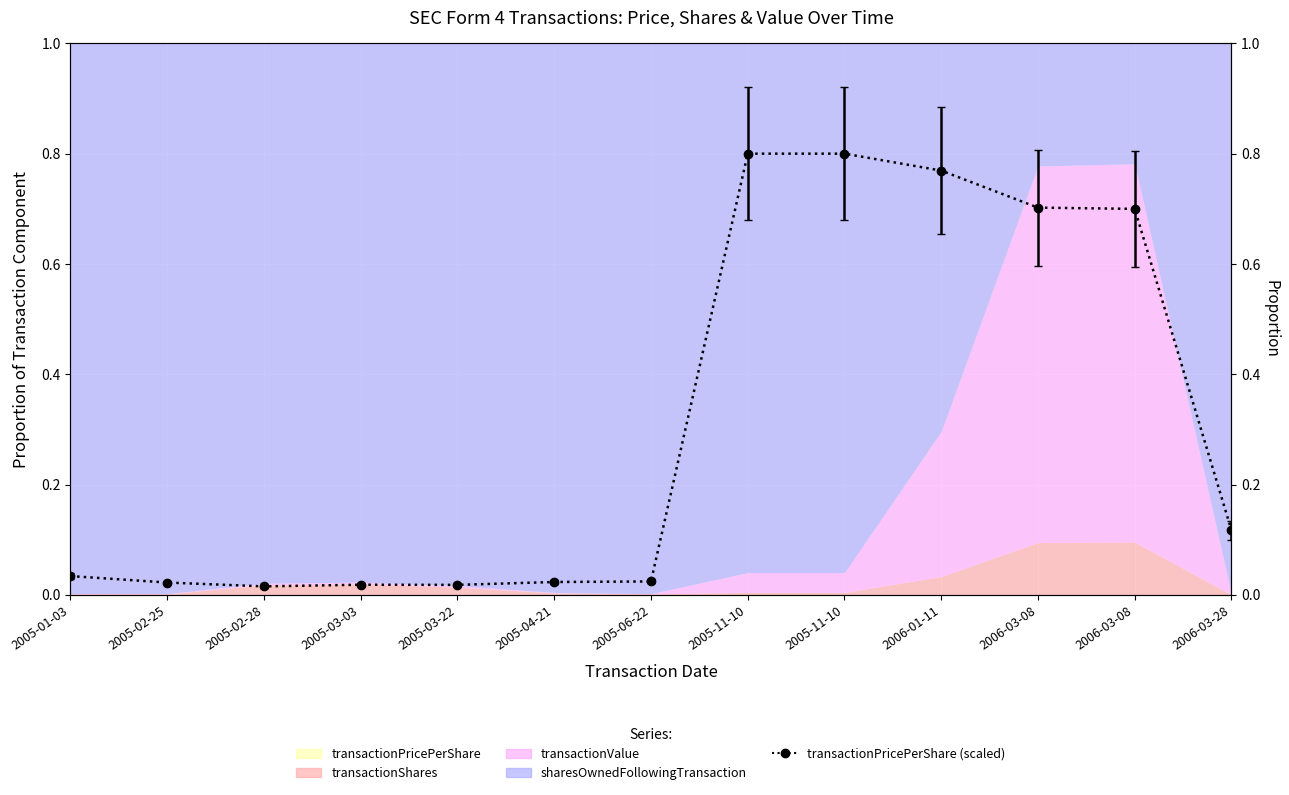

What is the maximum value shown in the chart?

0.9